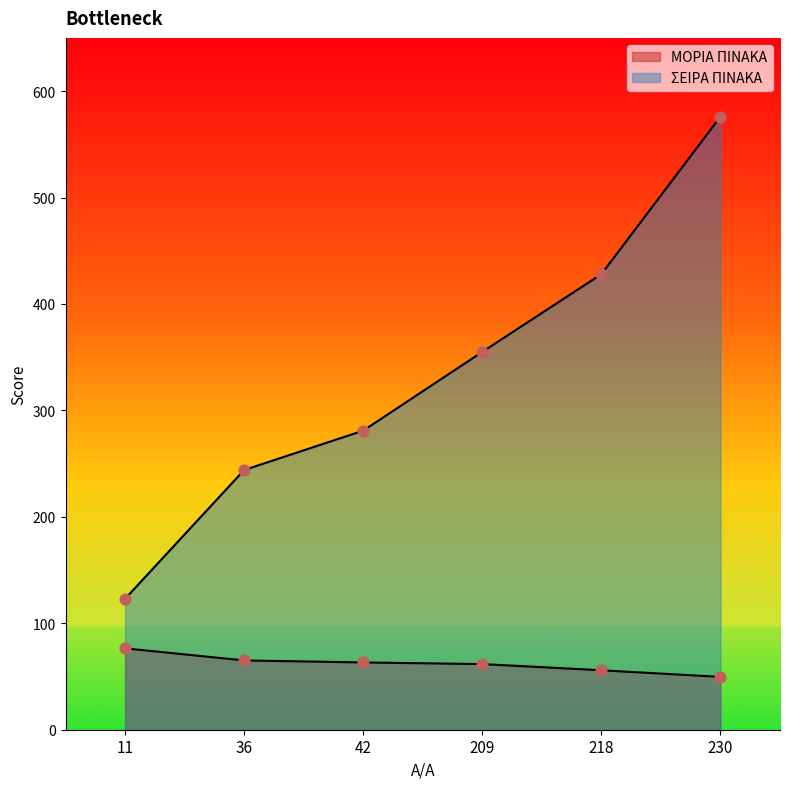

Which series has the largest Y range (max minus min)?

ΣΕΙΡΑ ΠΙΝΑΚΑ